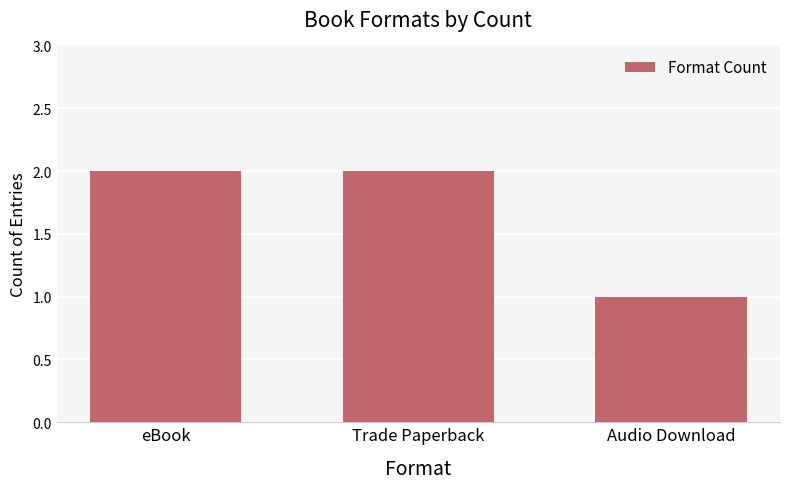

Reading right to left, transcribe all the data shown in this chart.

Audio Download=1	Trade Paperback=2	eBook=2